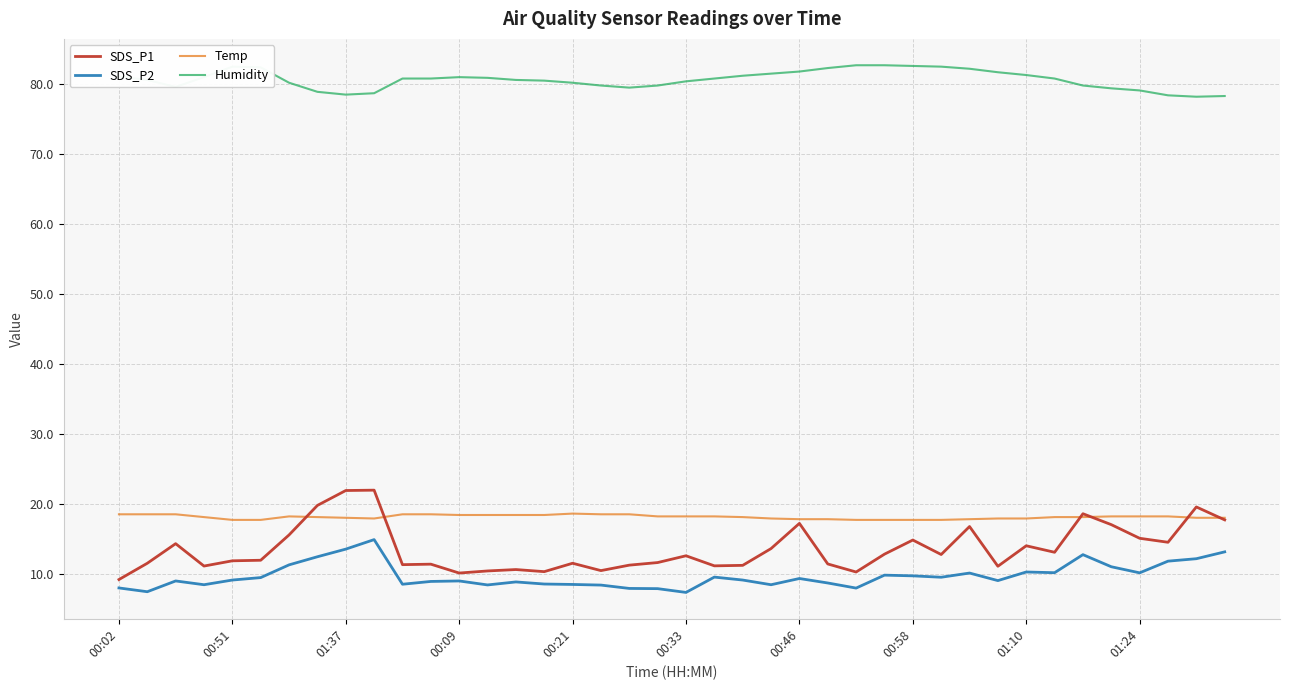

True or false: SDS_P1 and SDS_P2 intersect in this chart.

False